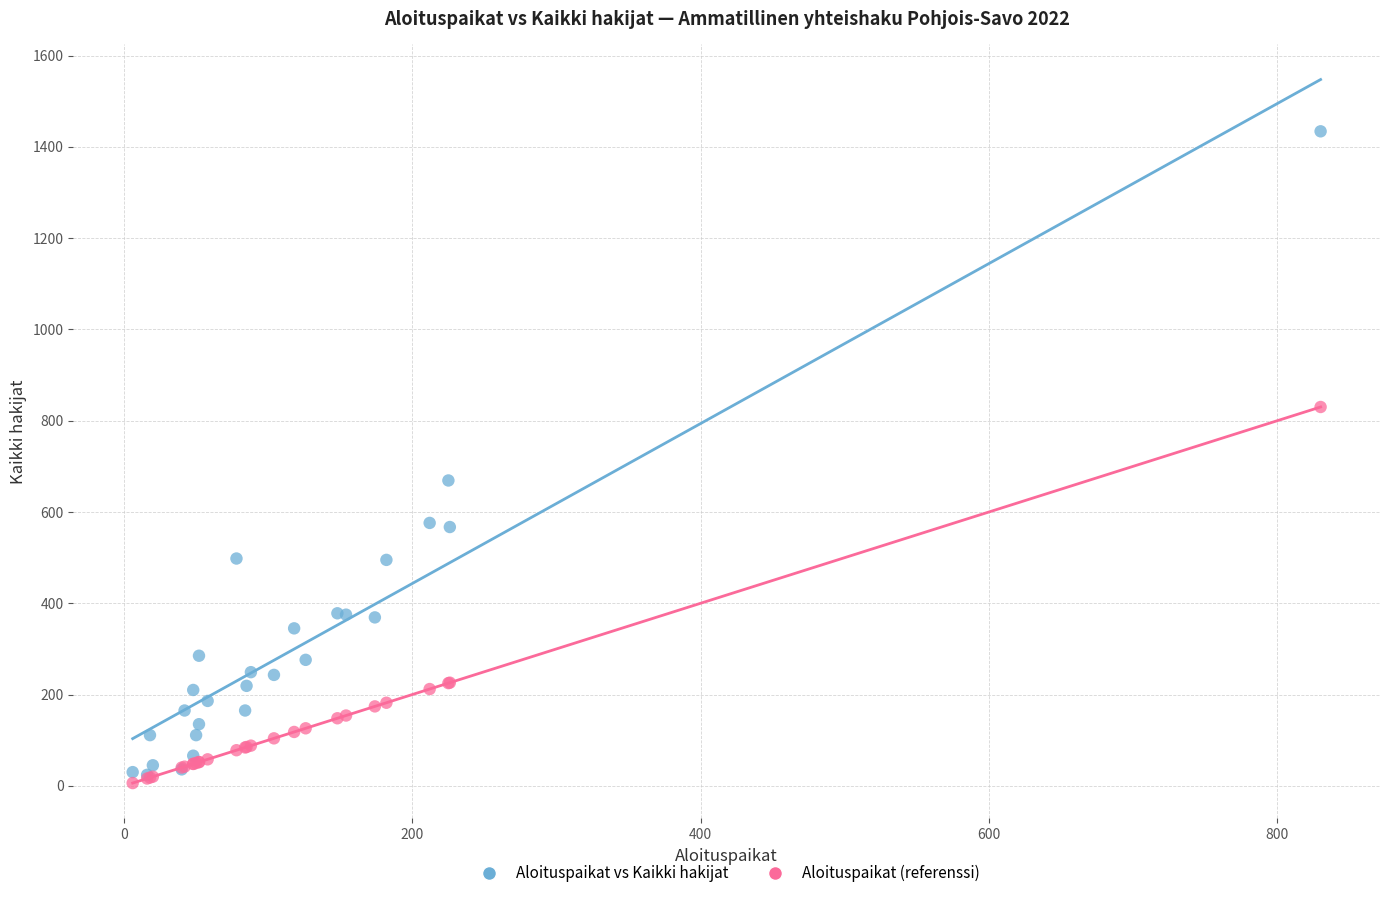

Which series has the largest Y range (max minus min)?

Aloituspaikat vs Kaikki hakijat